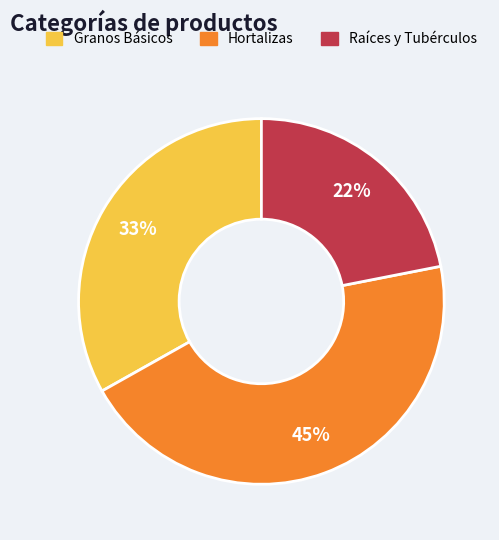

What is the largest slice in the pie chart?

Hortalizas